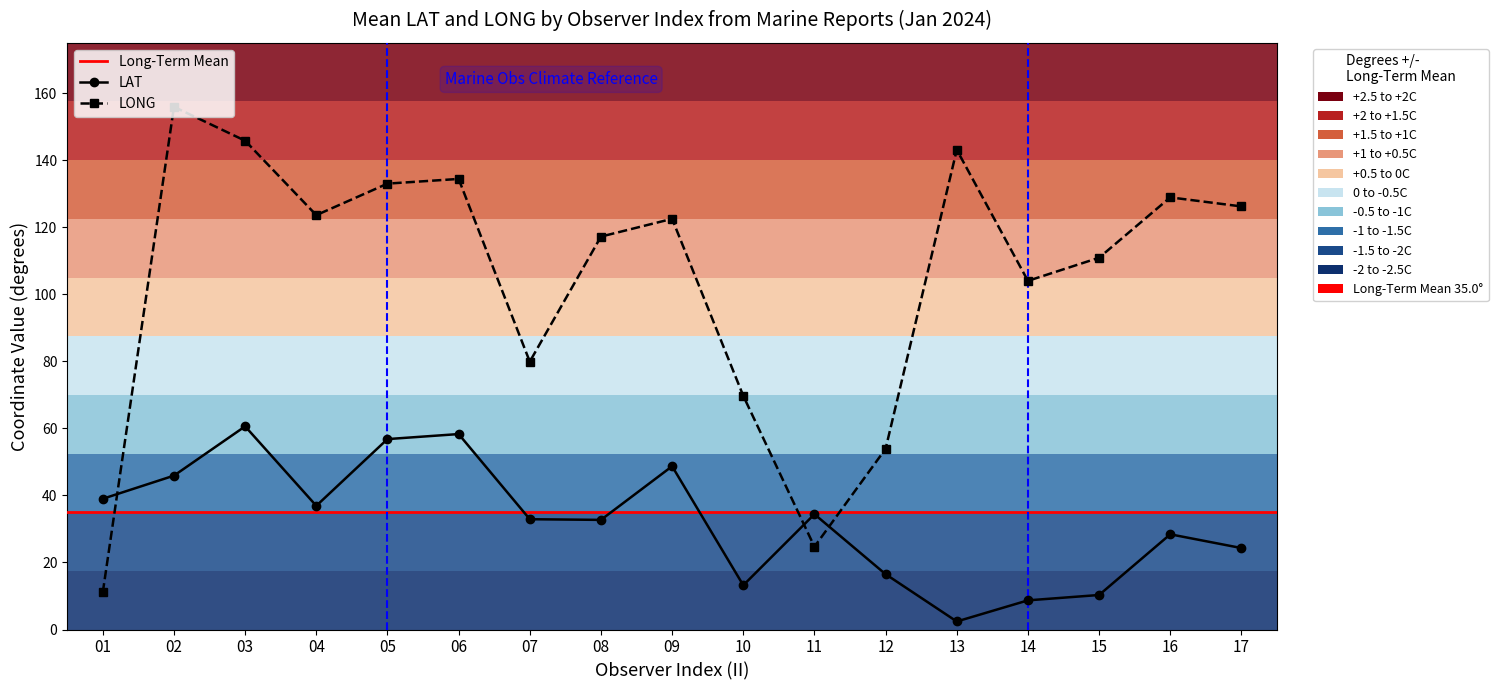

Where do LAT and LONG first cross each other?

01 and 02